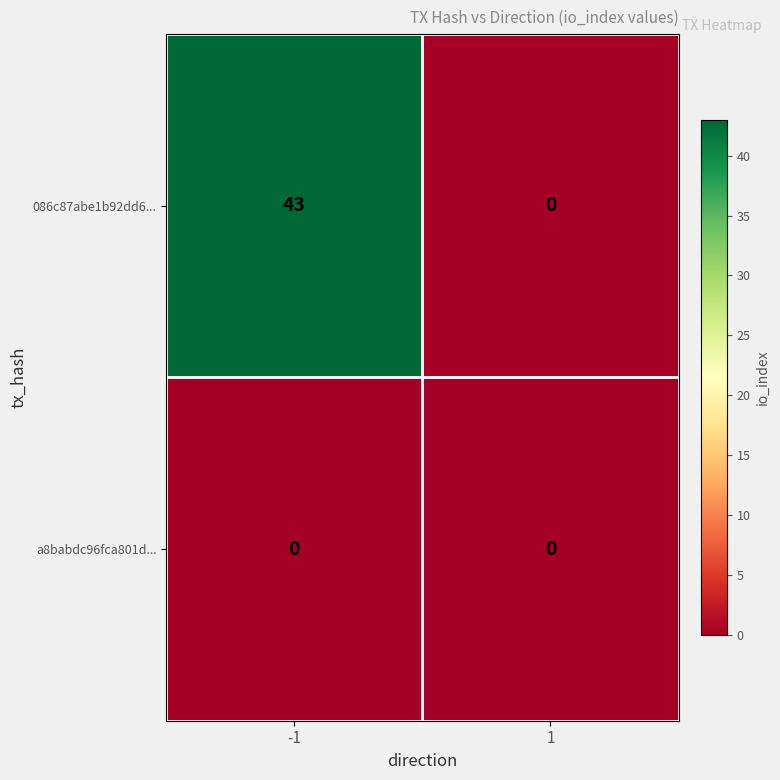

How many distinct data groups are displayed?

2